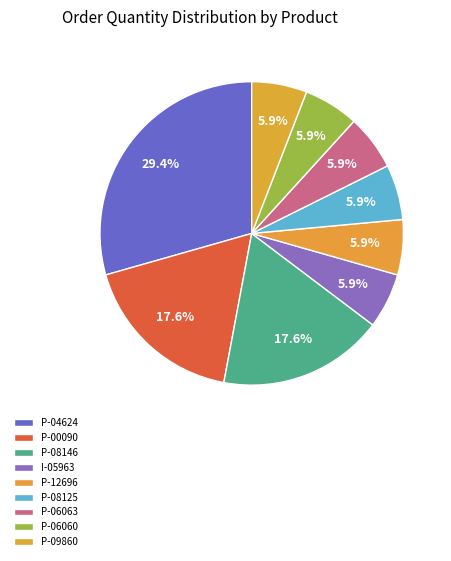

Which category has the biggest portion of the pie?

P-04624